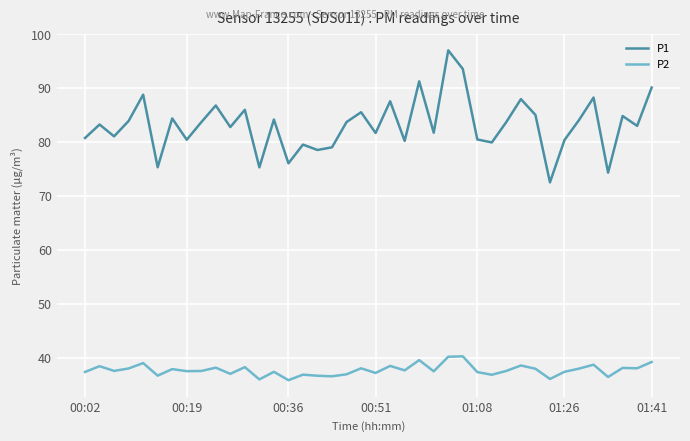

Which series has the largest range (max minus min)?

P1